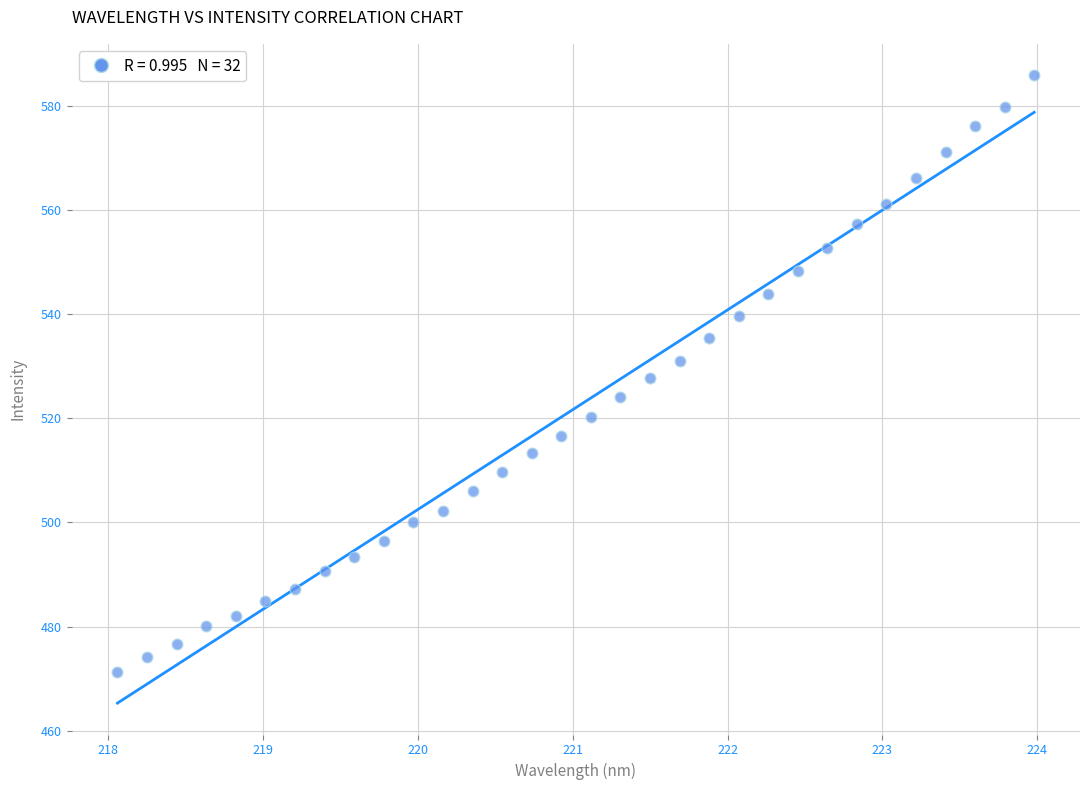

What is the range of Y values (max minus min)?

114.6